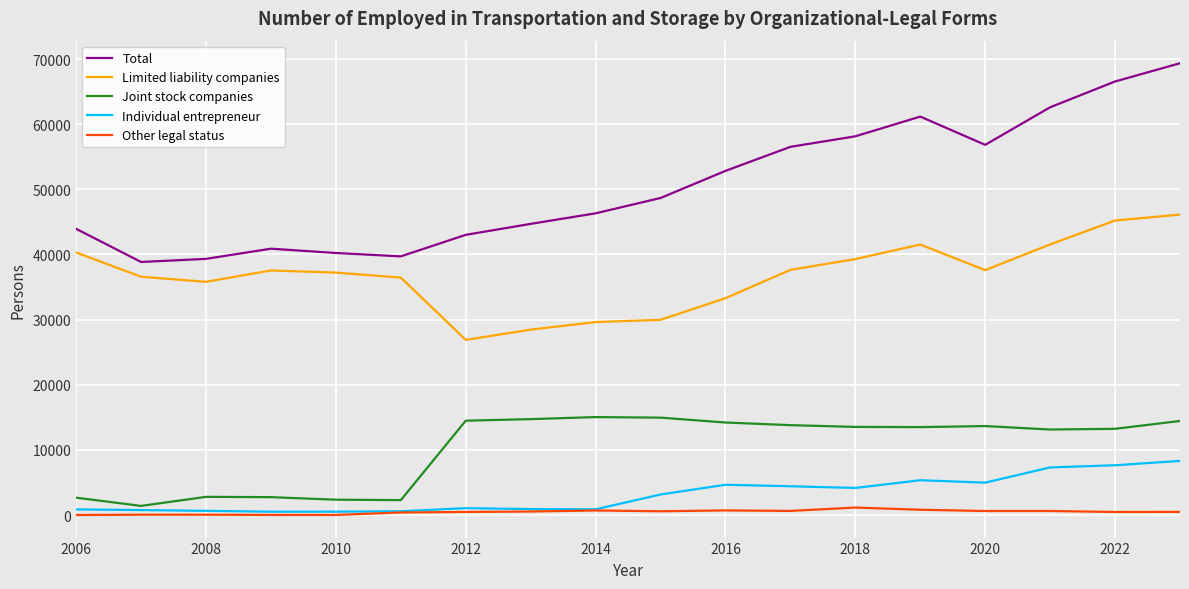

What are all the series names shown in the legend?

Total, Limited liability companies, Joint stock companies, Individual entrepreneur, Other legal status